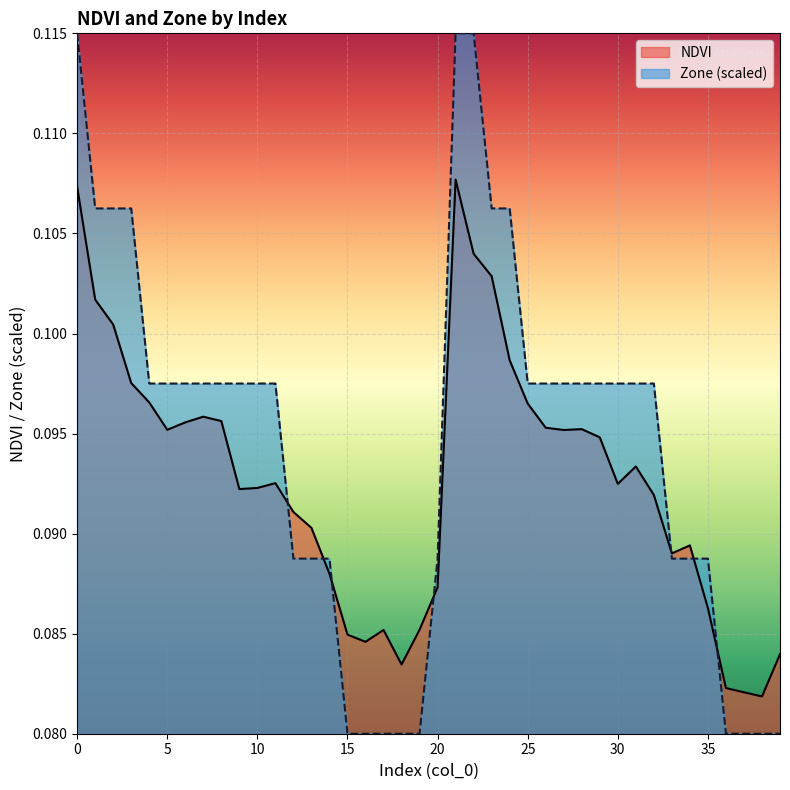

List the series in order of their overall mean, highest first.

Zone (scaled), NDVI